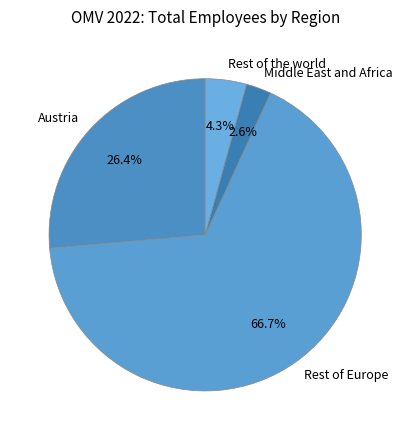

Between Rest of the world and Austria, which is larger?

Austria